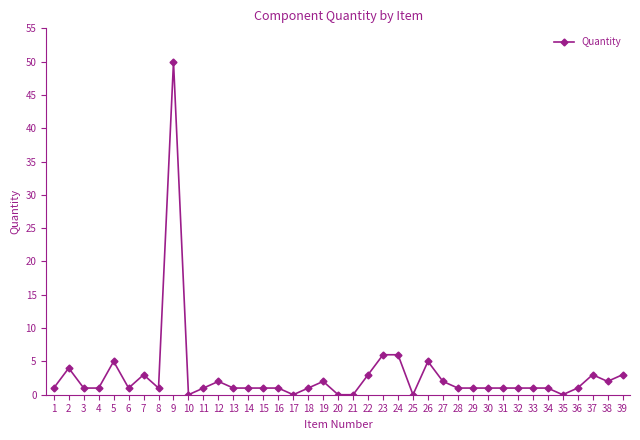

What is the sum of all values?

115